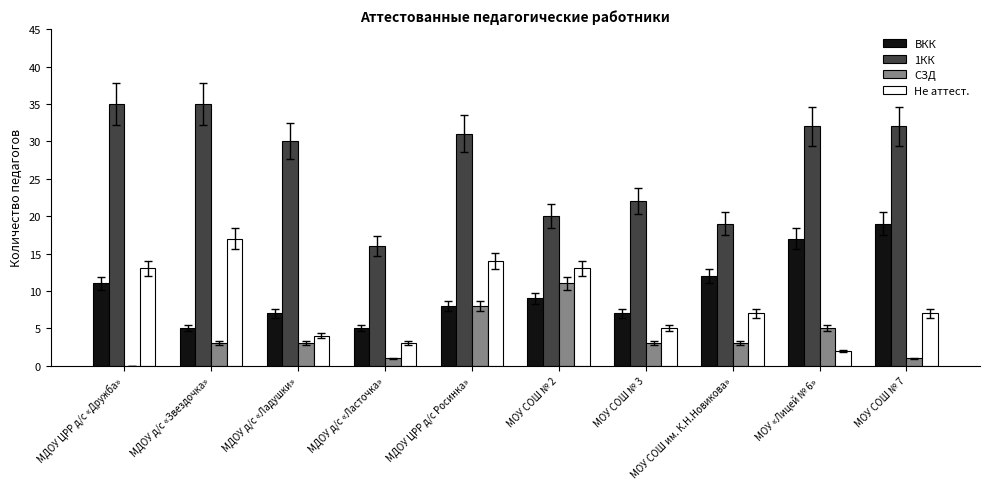

What is the maximum value for ВКК?

19